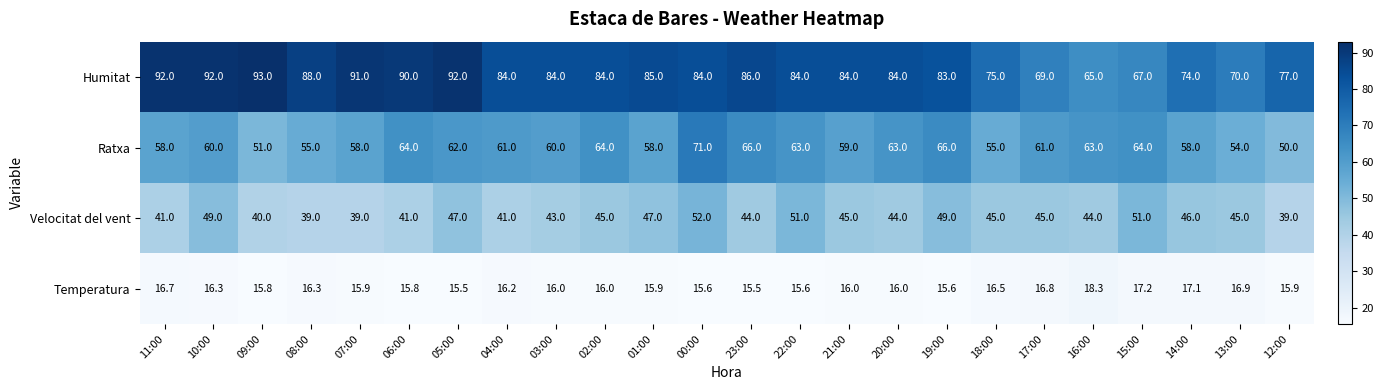

Which series changed the most between 06:00 and 02:00?

Humitat